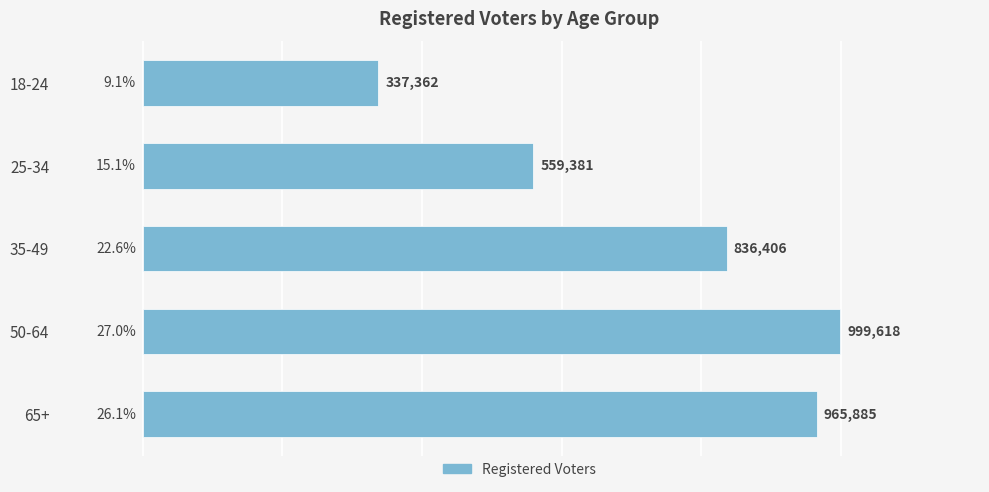

What is the change in value from 25-34 to 35-49?

+277025